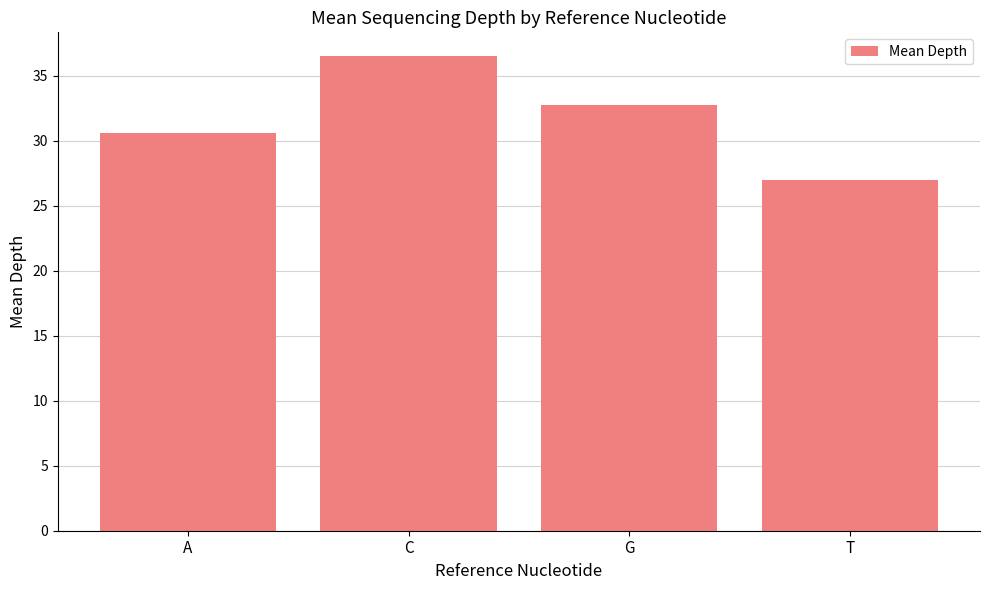

What is the sum of the values at G and T?

59.7